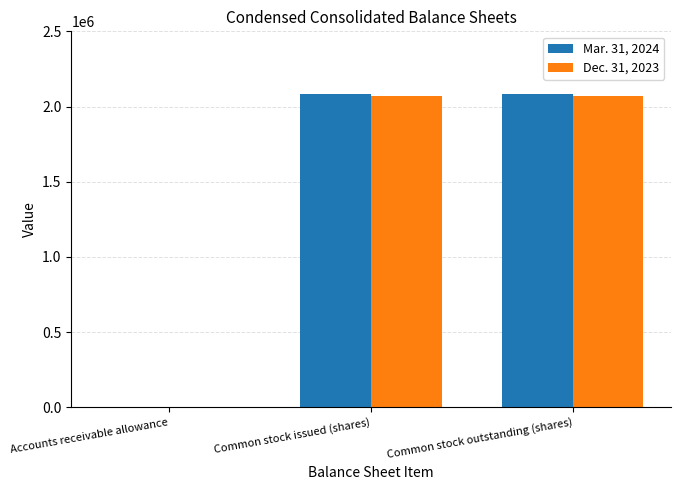

True or false: Dec. 31, 2023 has a value of 2071144 at Common stock outstanding (shares).

True